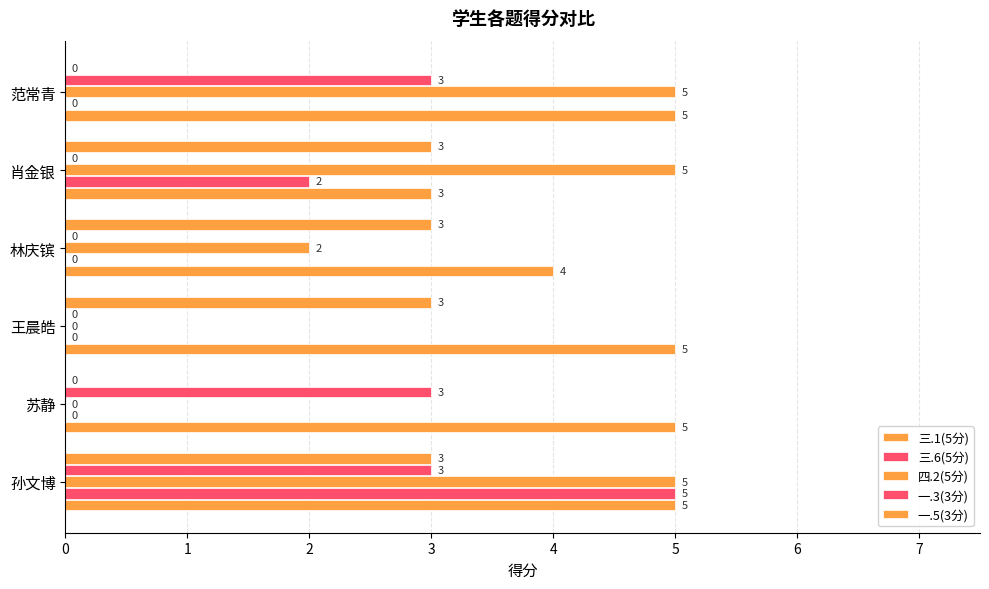

What is the difference between the second highest and minimum values in the 一.5(3分) series?

3